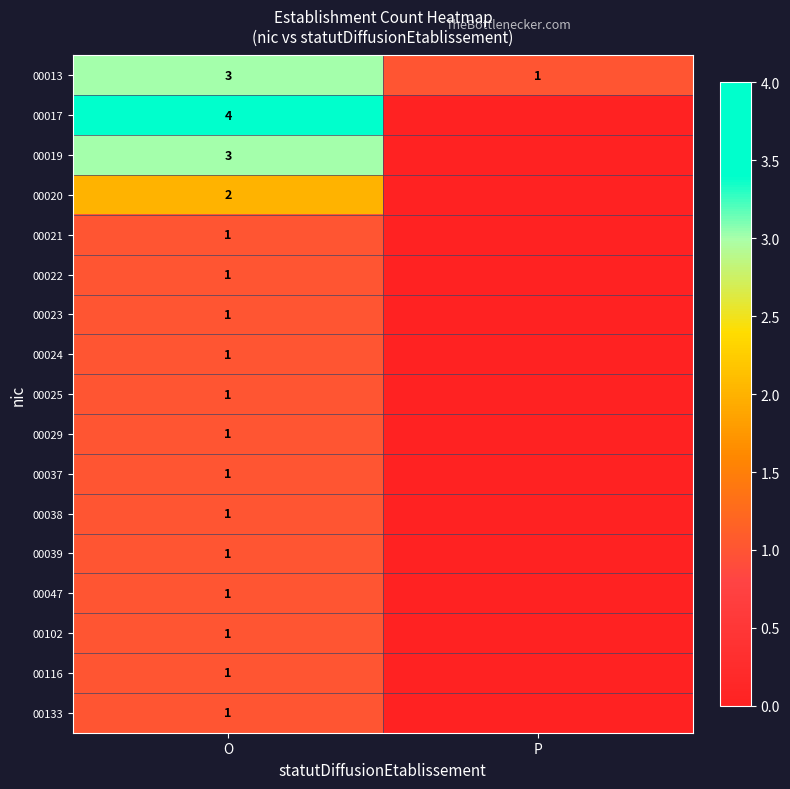

Is it true that 00020 equals 1 at O?

False